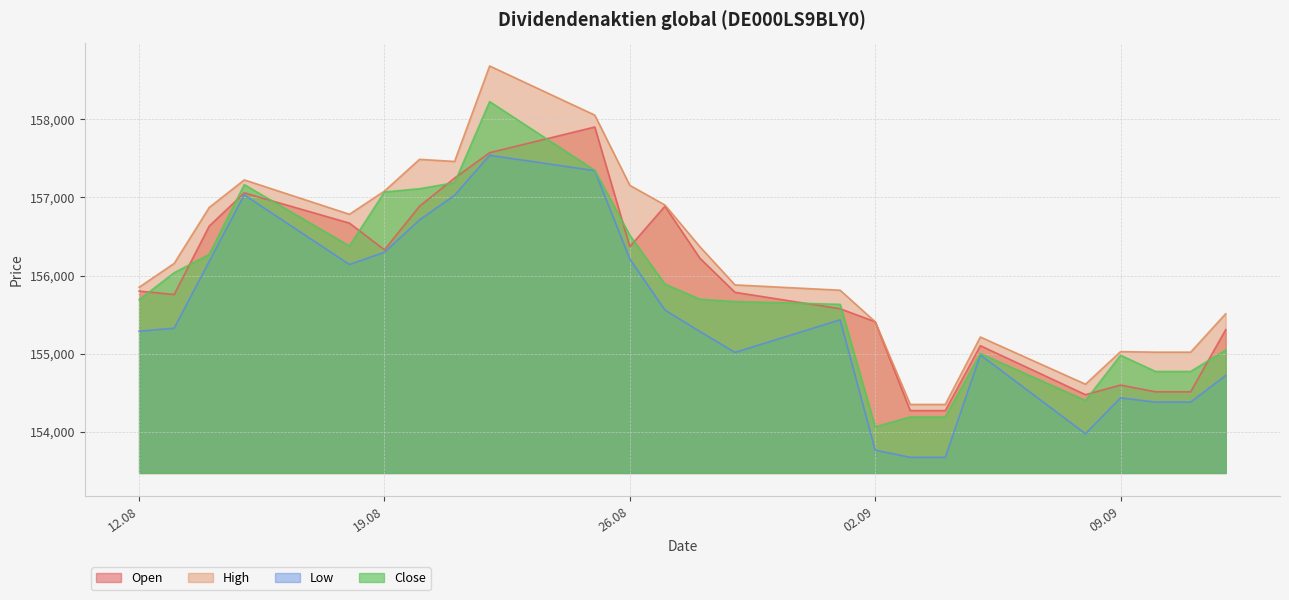

True or false: Low and Close cross at least once.

False